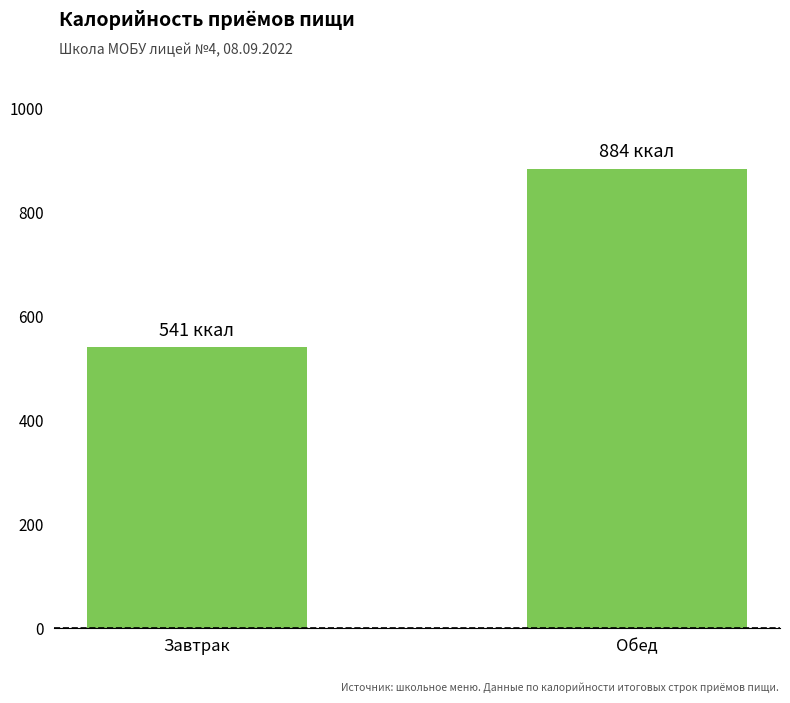

The chart shows a value of 612 at Обед. True or false?

False